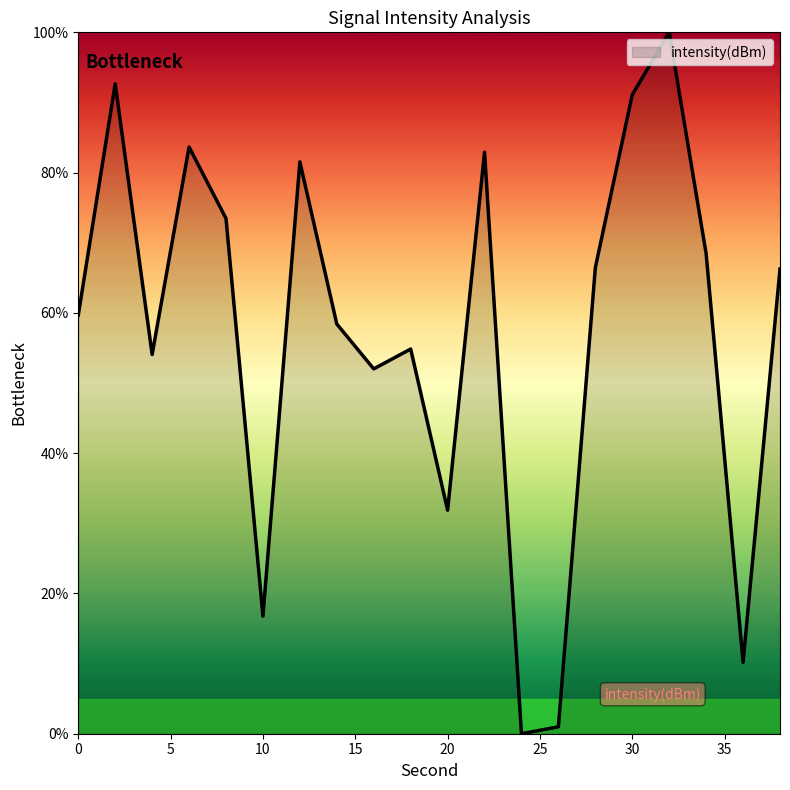

What is the greatest value displayed?

100.0